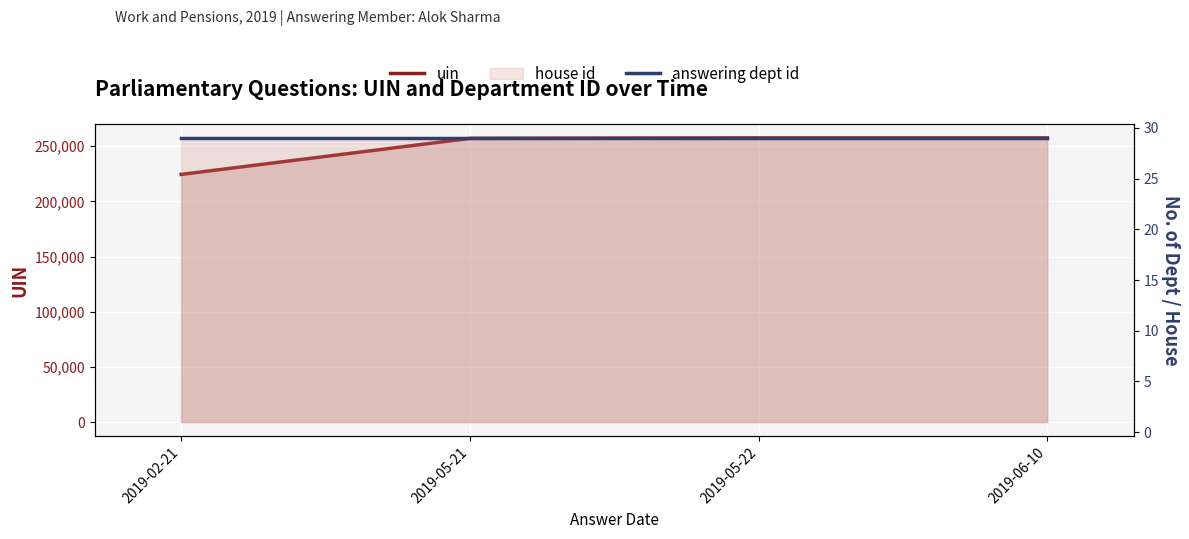

What is the sum of all answering dept id values?

116